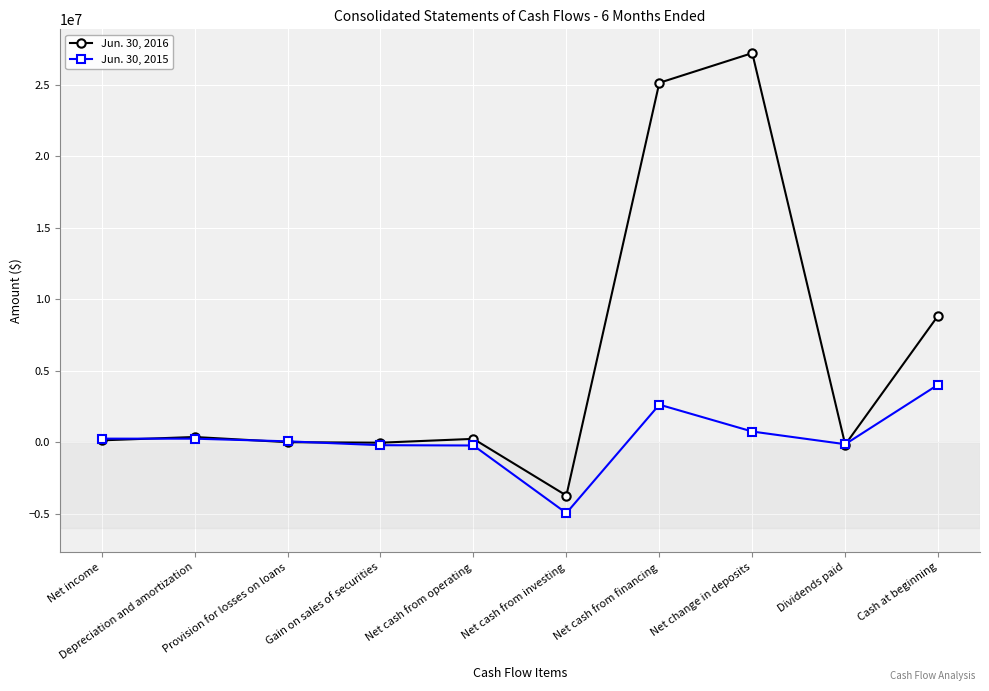

The Jun. 30, 2016 series shows 13590278 at Cash at beginning. True or false?

False